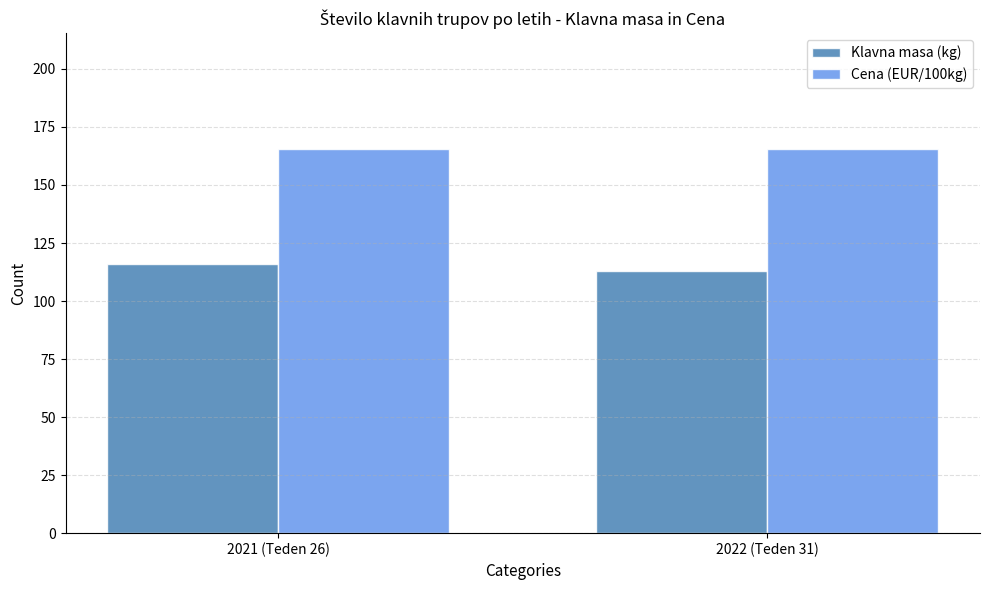

Which category has the lowest value across all series?

2022 (Teden 31)